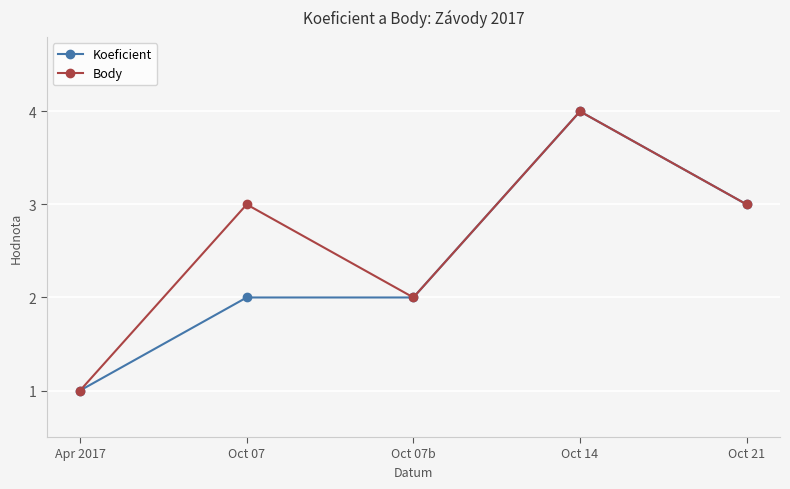

What position from the right is Oct 14?

2